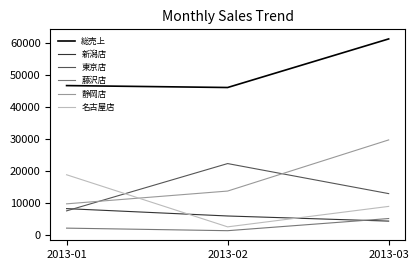

How many 静岡店 values are between 9800 and 29800?

3